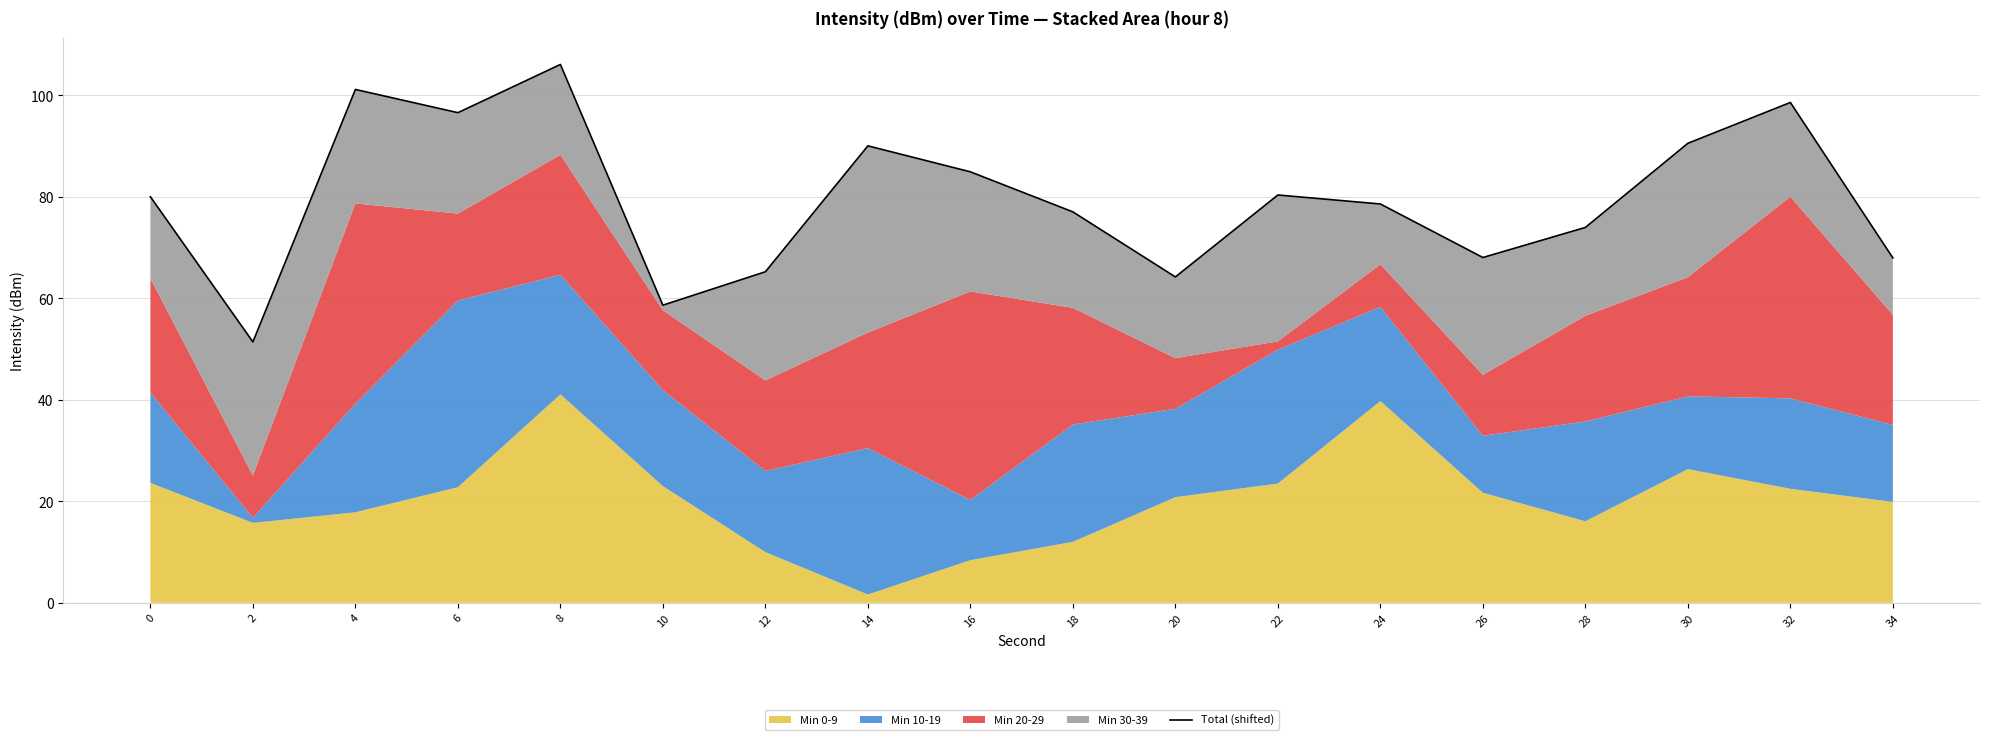

The chart shows a value of 98.6 at 32. True or false?

True